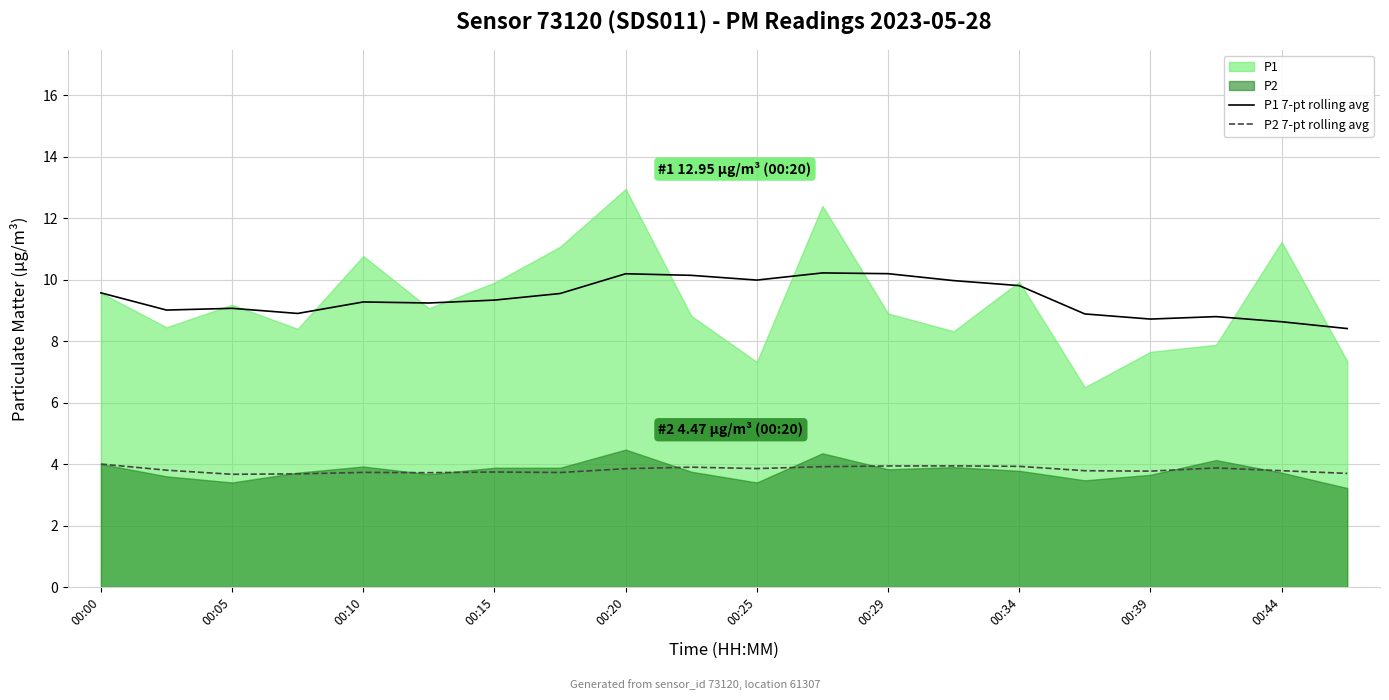

The value of P2 7-pt rolling avg at 00:05 is 3.7. True or false?

True